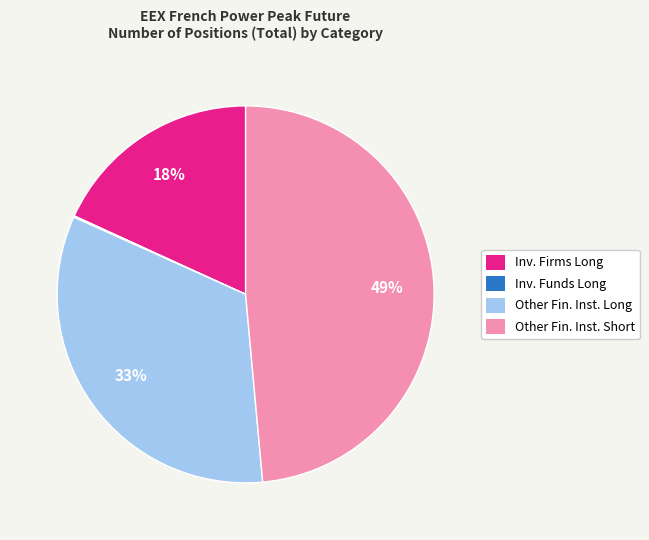

To the nearest percent, what portion does Other Fin. Inst. Long represent?

33%